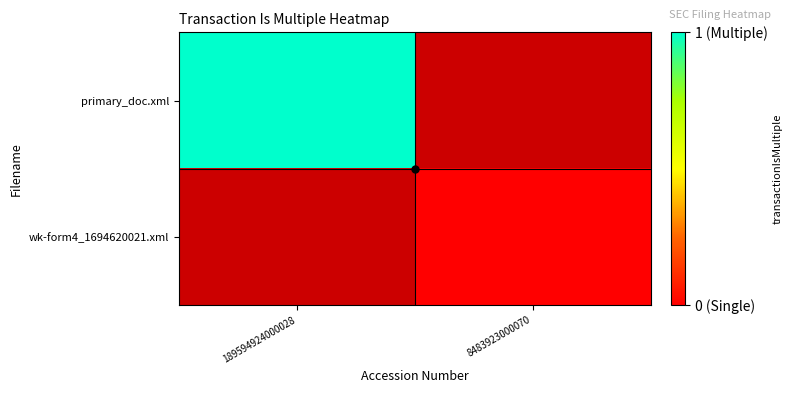

Rank the categories by wk-form4_1694620021.xml value from lowest to highest.

189594924000028, 8483923000070